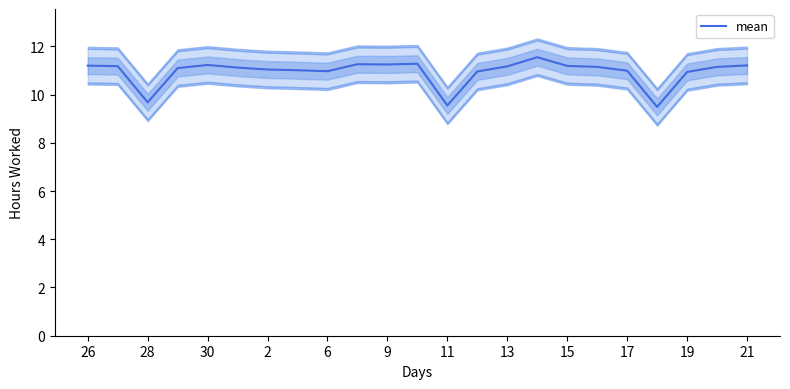

Reading left to right, list all the values displayed in this chart.

11.2	11.2	9.7	11.1	11.2	11.1	11.0	11.0	11.0	11.3	11.2	11.3	9.6	11.0	11.2	11.6	11.2	11.2	11.0	9.5	10.9	11.2	11.2